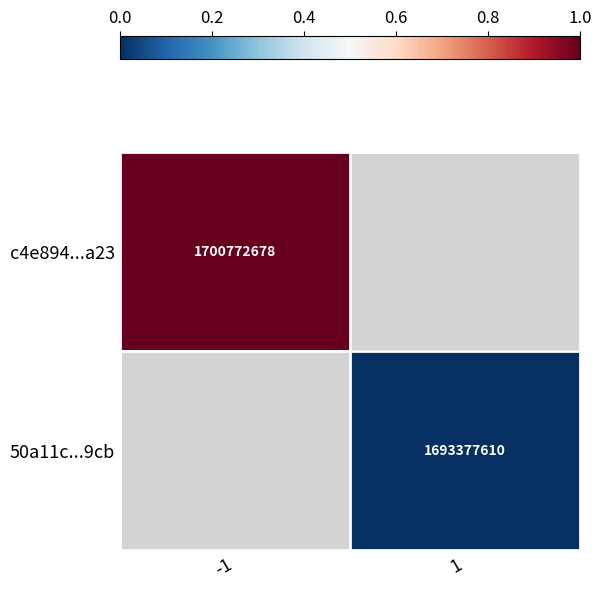

The 50a11c...9cb series shows 696785435 at 1. True or false?

False